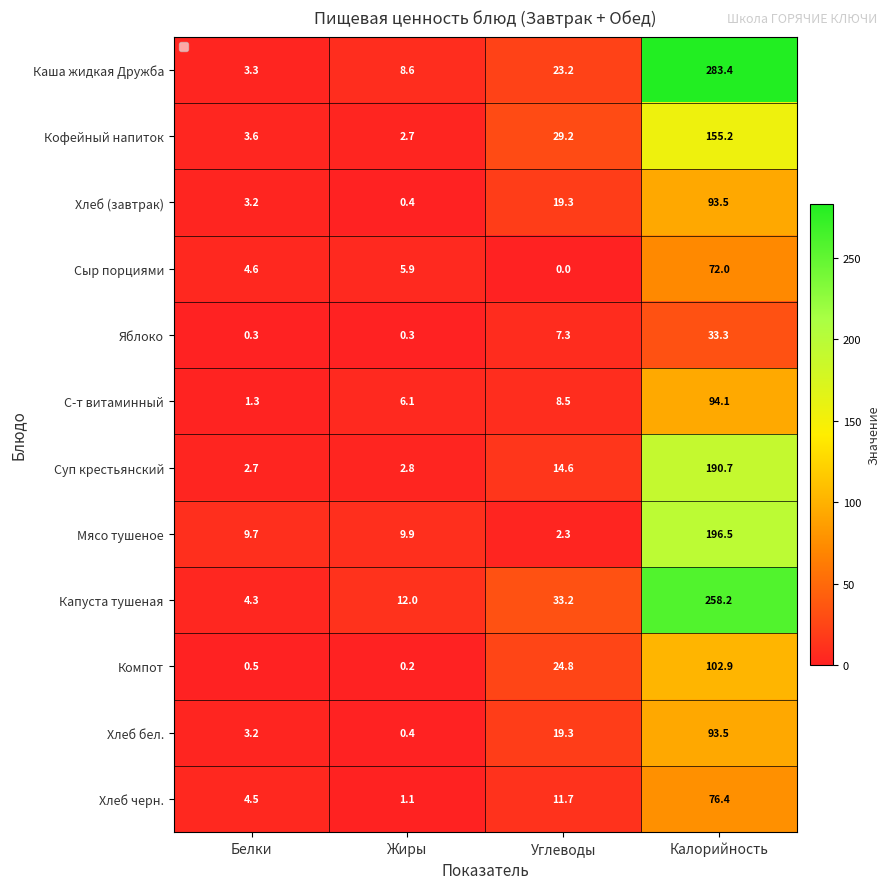

The С-т витаминный series shows 9.7 at Жиры. True or false?

False